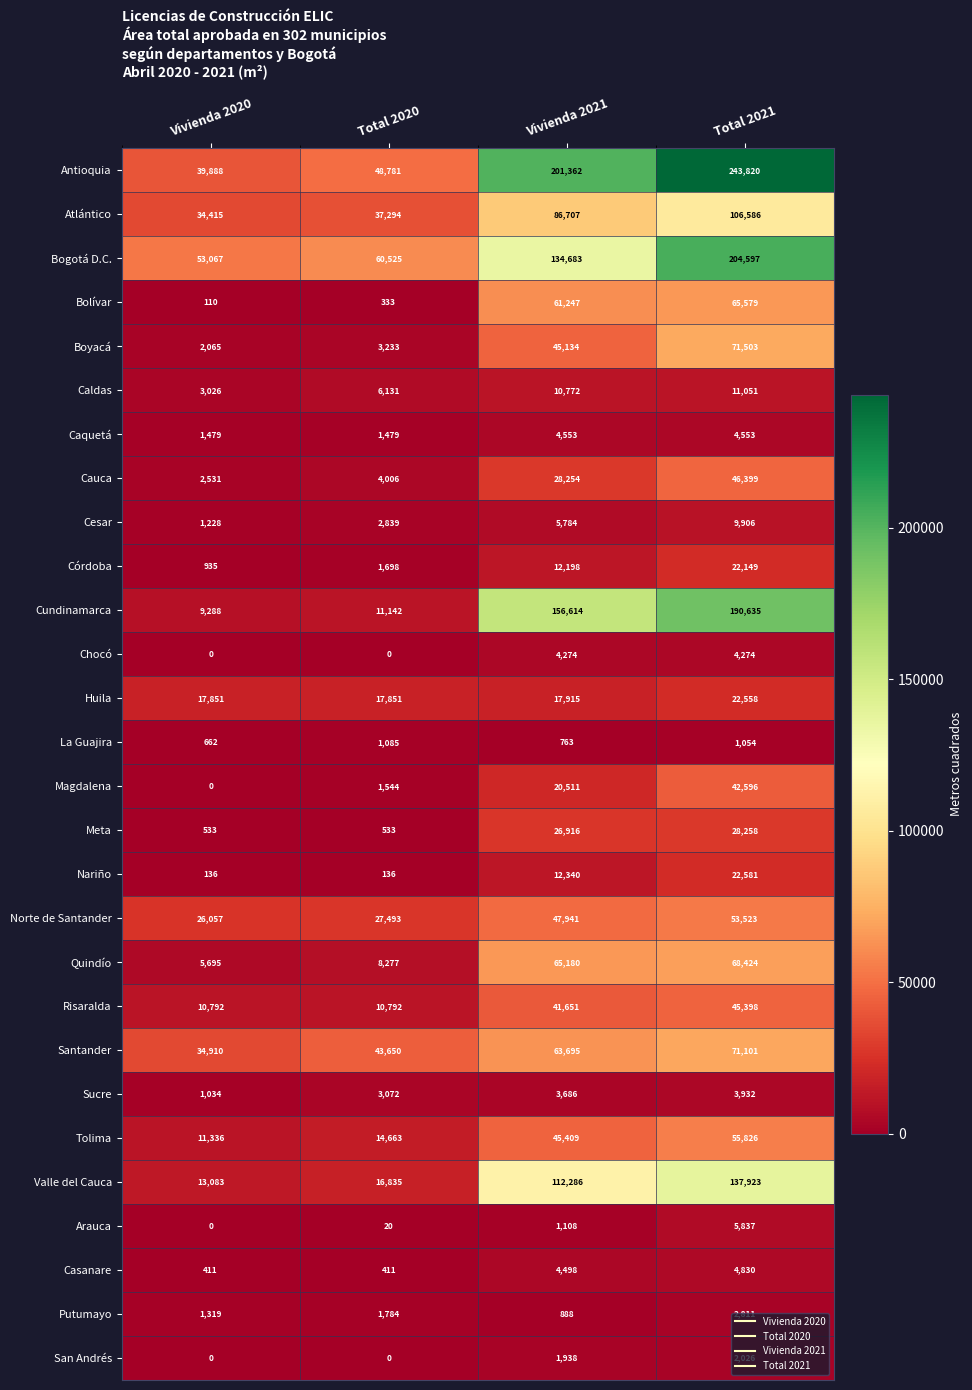

Is it true that Antioquia equals 39888 at Vivienda 2020?

True